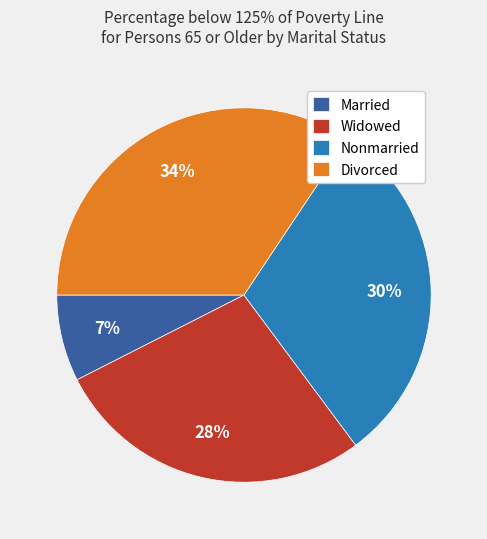

Which has a higher value, Divorced or Nonmarried?

Divorced